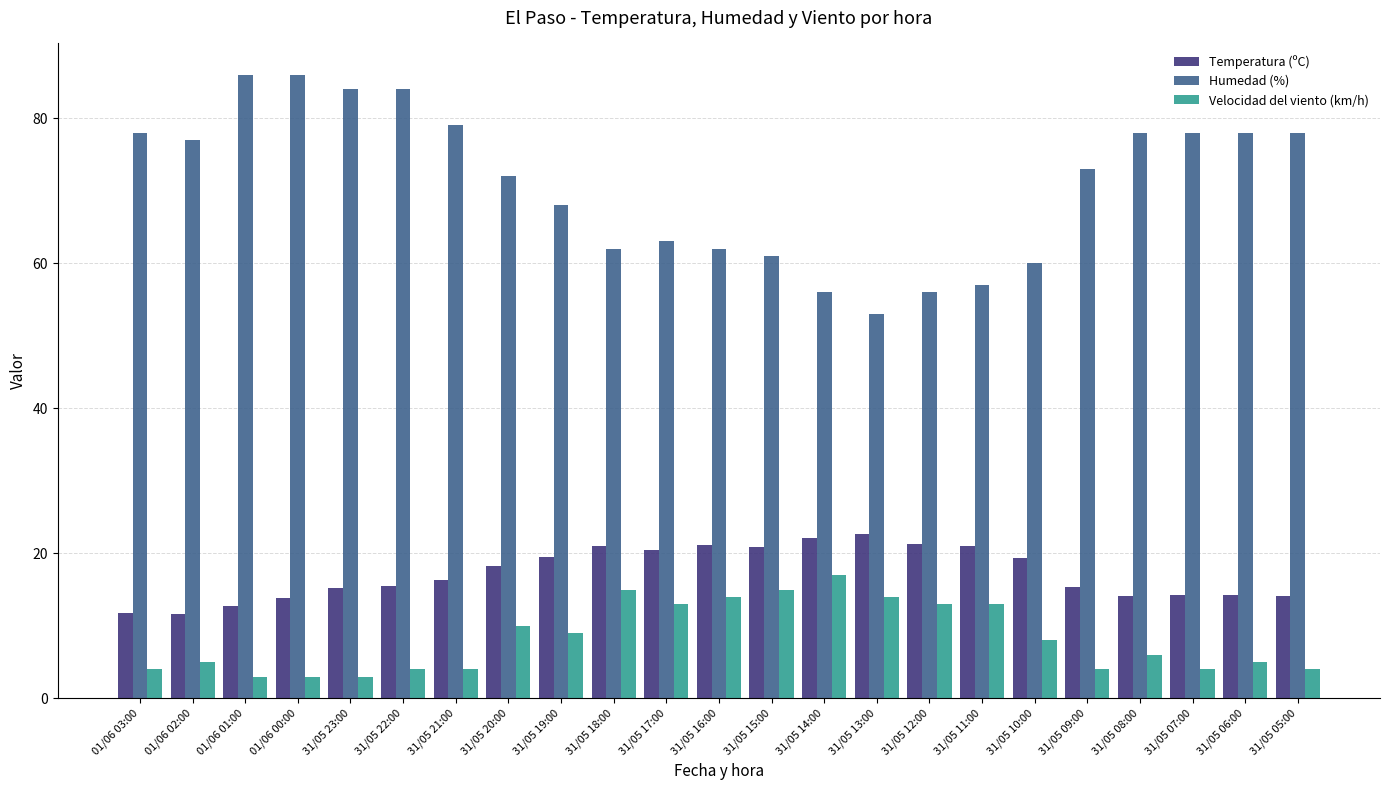

The Humedad (%) series shows 78.0 at 31/05 07:00. True or false?

True